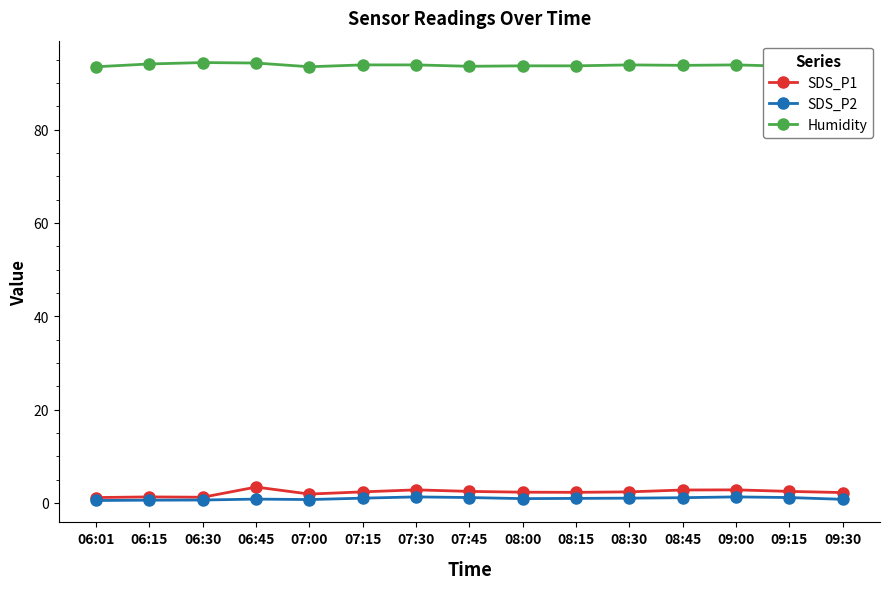

Which series changed the most between 07:15 and 08:15?

Humidity